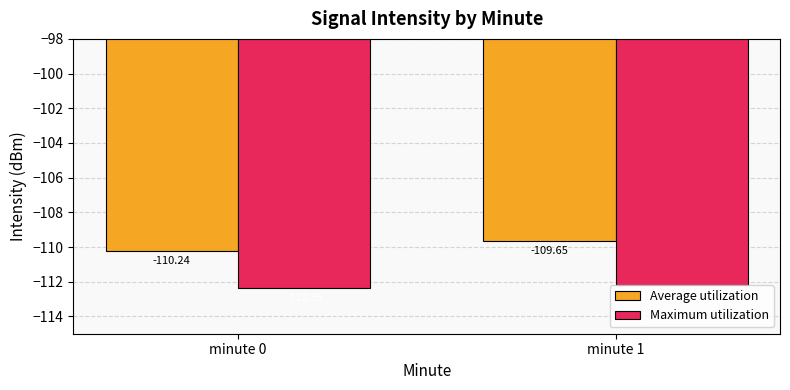

What is the difference between the highest and lowest values at minute 1?

2.5